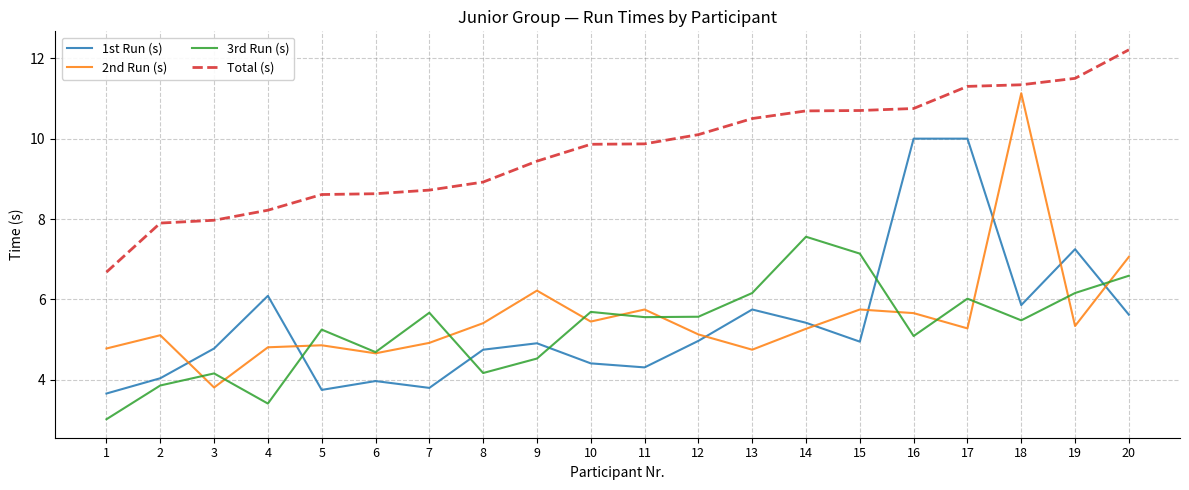

Which series has the widest spread of values?

2nd Run (s)